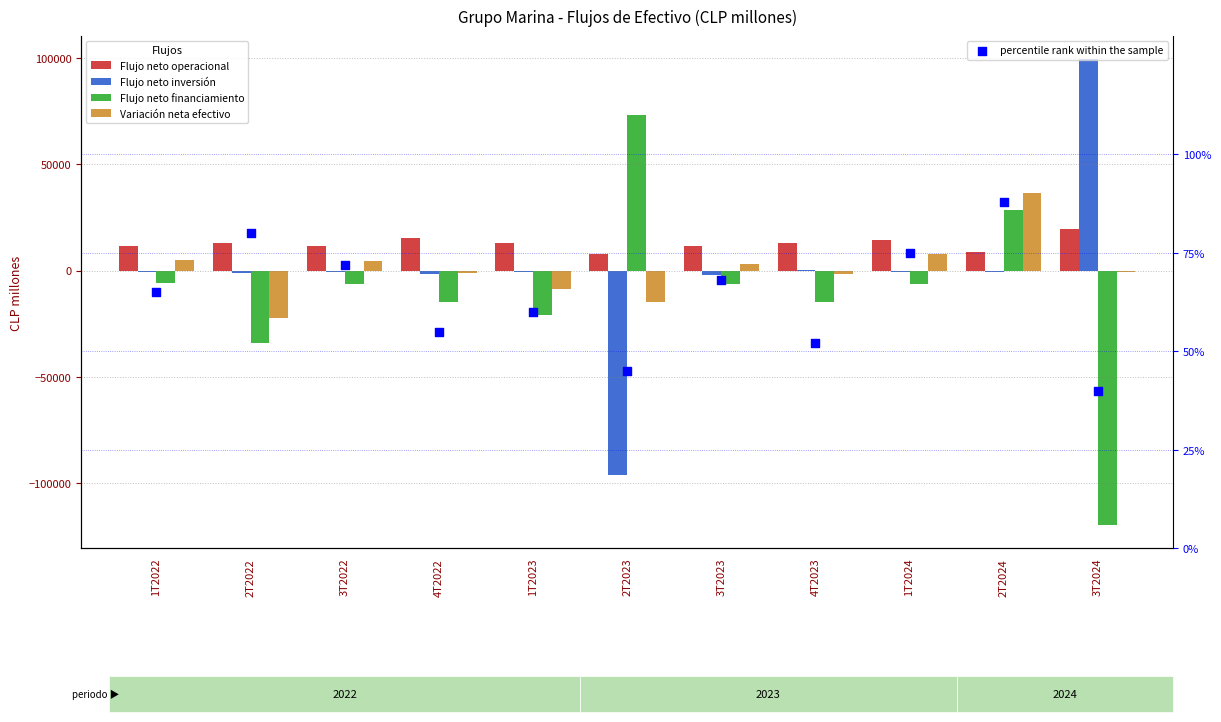

Is the value of Variación neta efectivo at 3T2022 greater than the value of Flujo neto operacional at 1T2023?

No